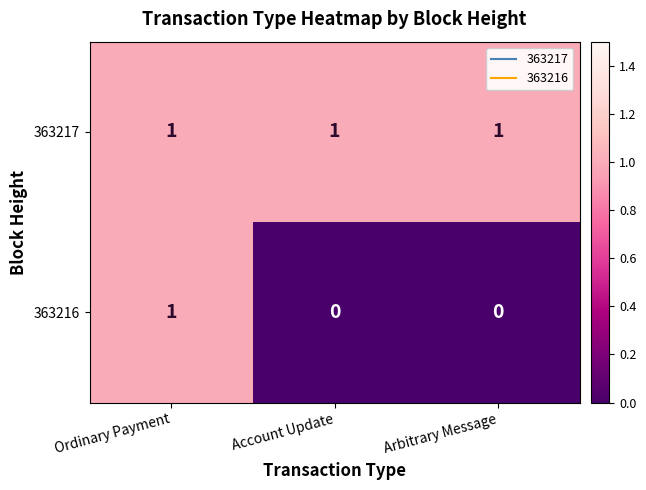

What is the difference between the highest and lowest values at Arbitrary Message?

1